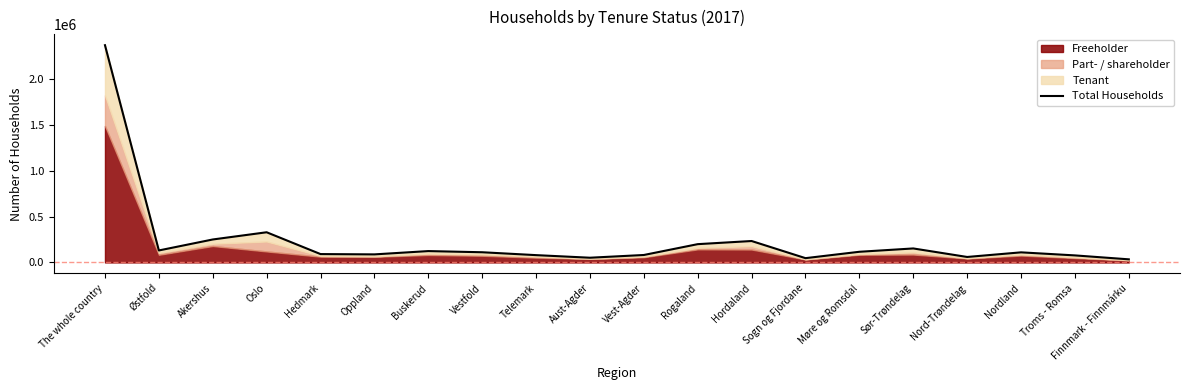

What is the ratio of the value at Vestfold to the value at Troms - Romsa?

1.4